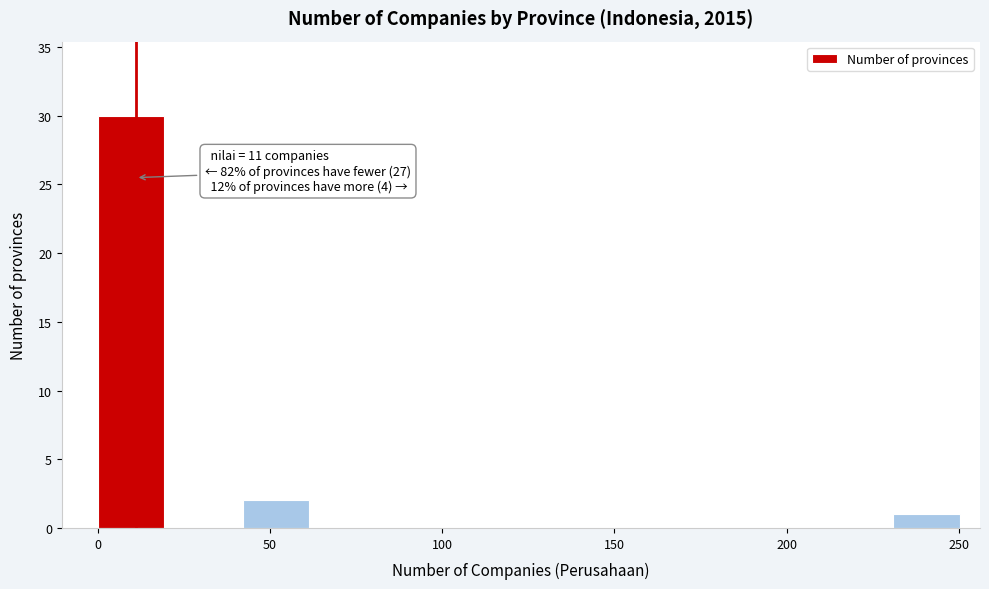

Over which range of the x-axis is the bar tallest?

0 to 21